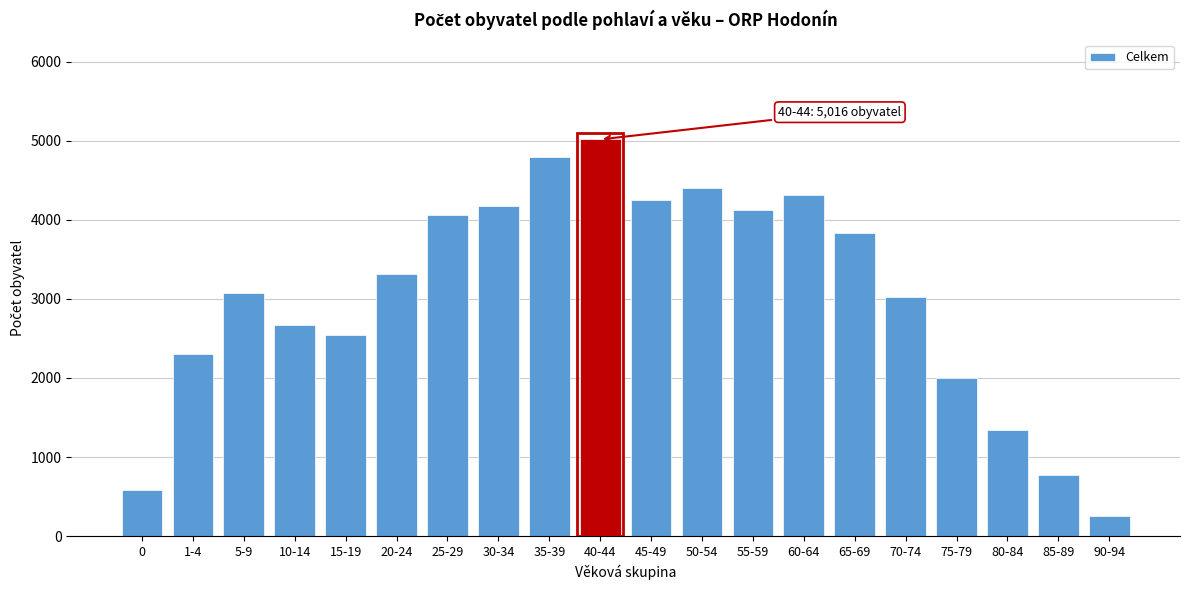

Reading right to left, what are all the values shown in this chart?

261	775	1340	1998	3026	3832	4309	4126	4408	4252	5016	4791	4179	4061	3317	2541	2671	3073	2302	589